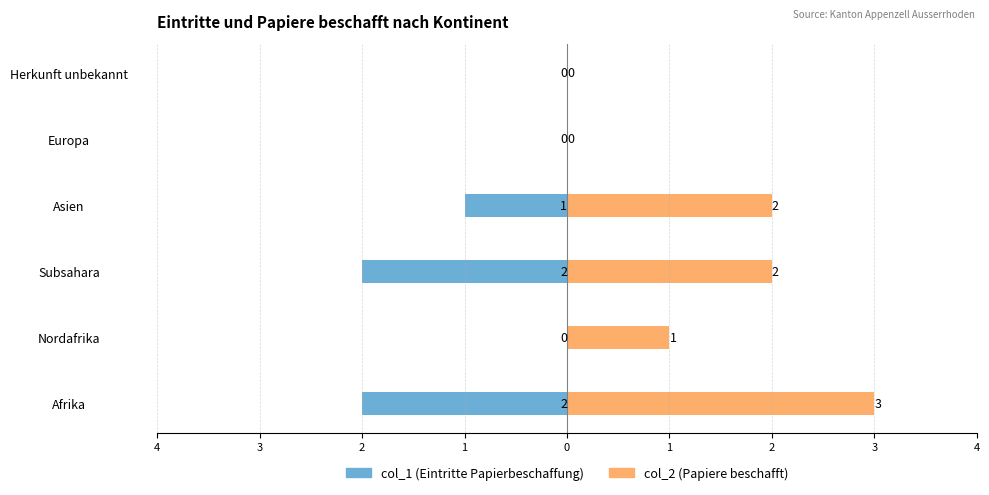

What is the difference between the maximum and minimum values in the col_2 series?

3